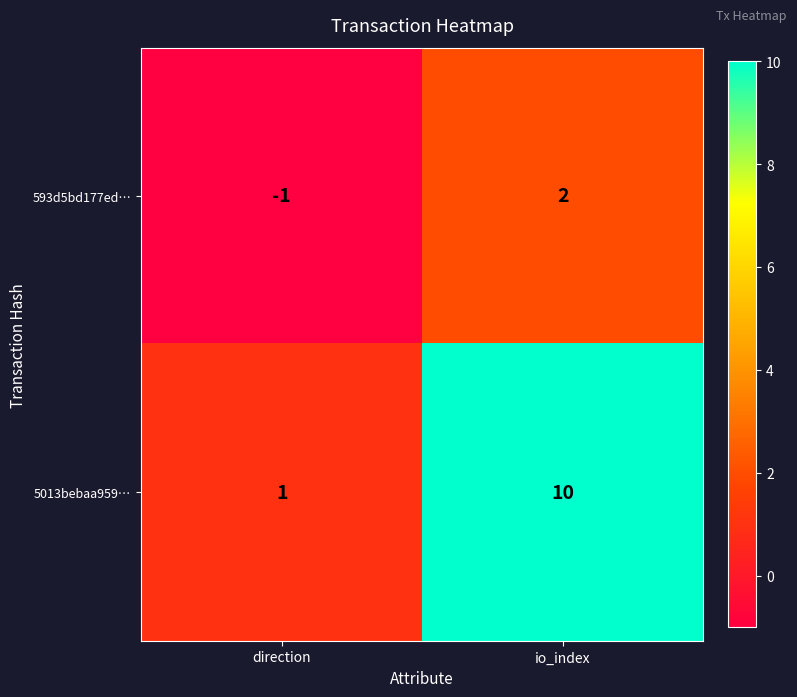

Rank the series at direction from lowest to highest value.

593d5bd177ed…, 5013bebaa959…